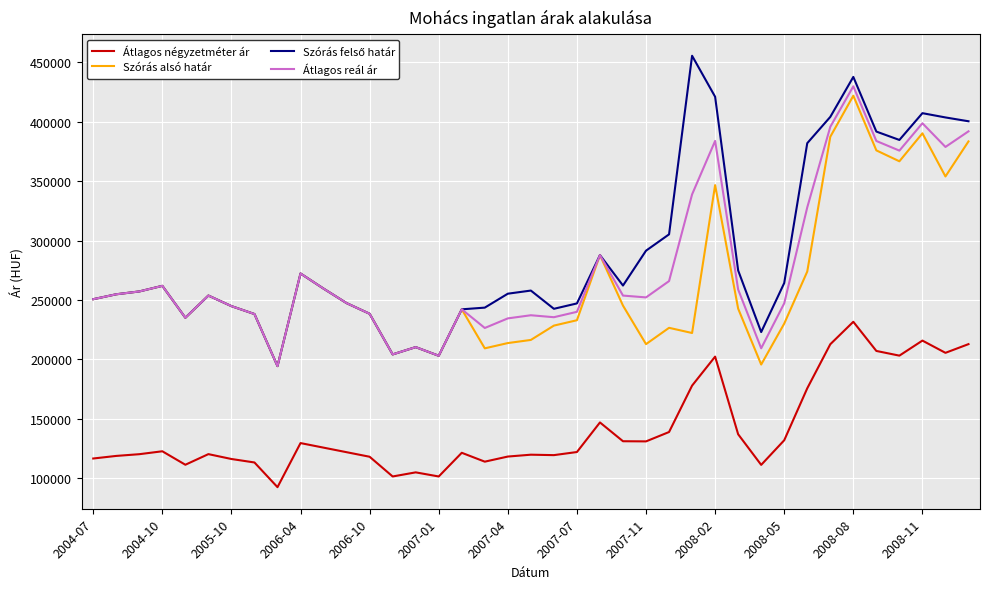

What is the greatest value displayed?

455637